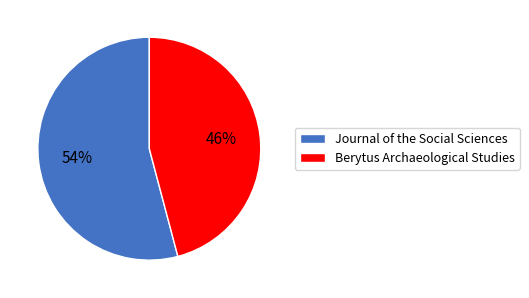

Which slice is the smallest?

Berytus Archaeological Studies